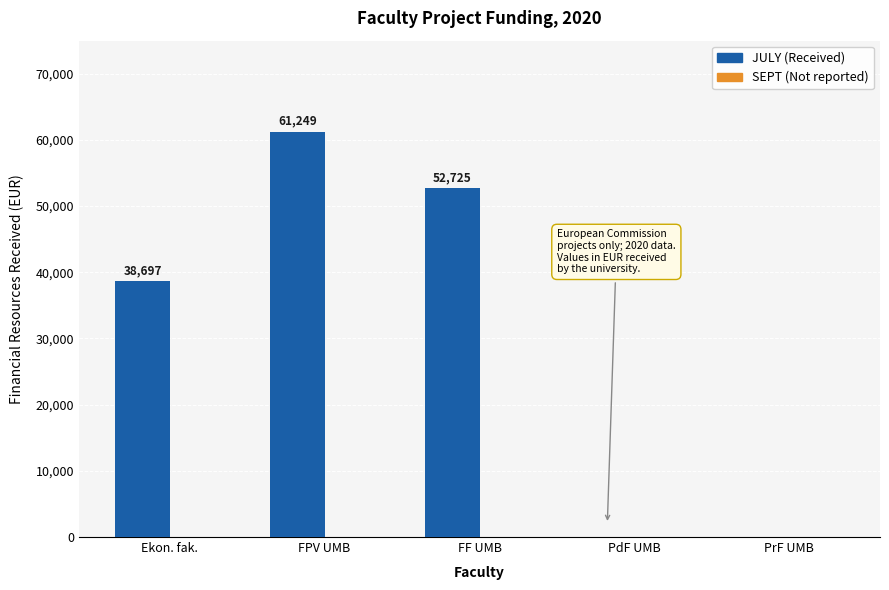

What value does the data have at FPV UMB, to the nearest 10?

61250